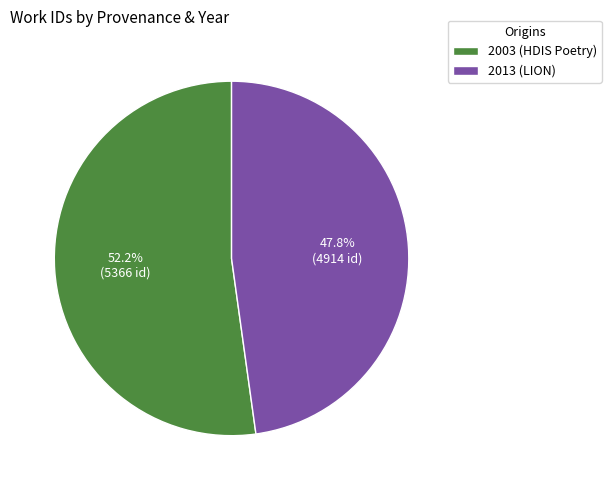

Between 2003 (HDIS Poetry) and 2013 (LION), which is larger?

2003 (HDIS Poetry)